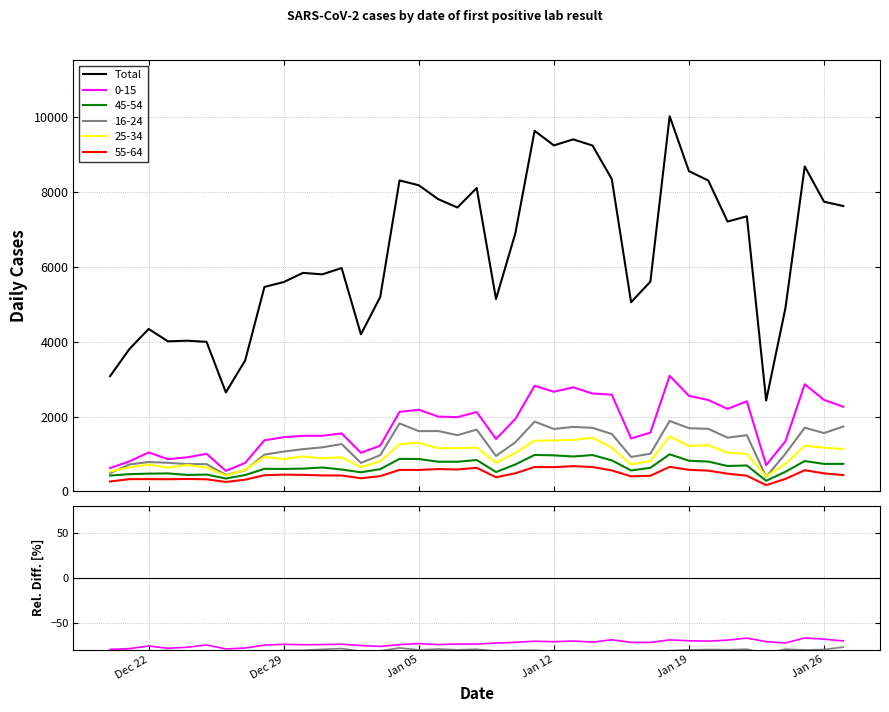

What is the average value?

6377